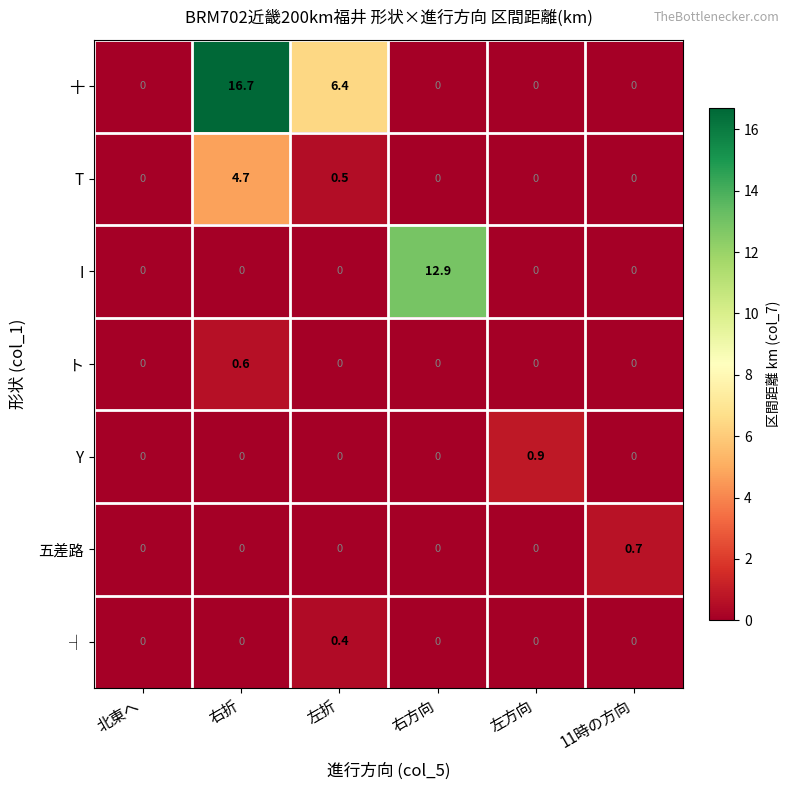

At which category is the sum across all series the highest?

右折